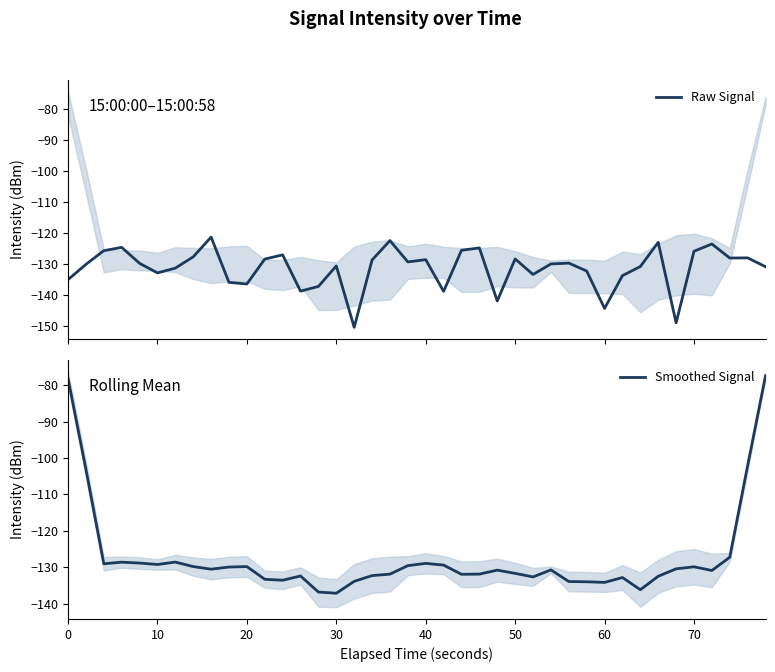

How many interior local peaks does the Smoothed Signal series have?

9